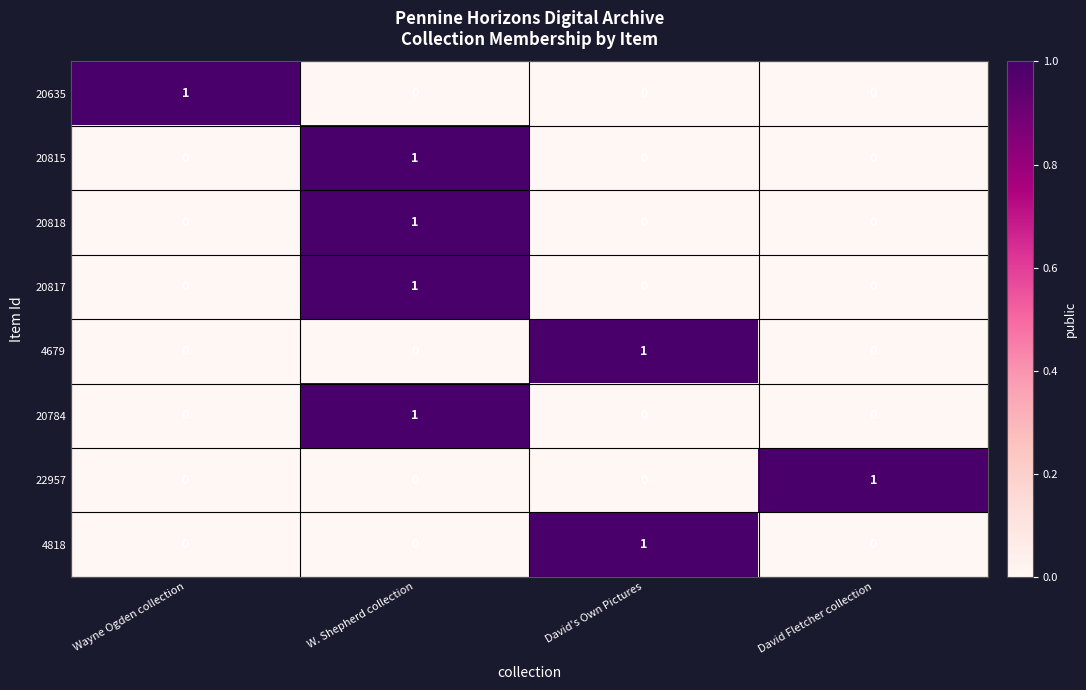

At which category is the sum across all series the highest?

W. Shepherd collection